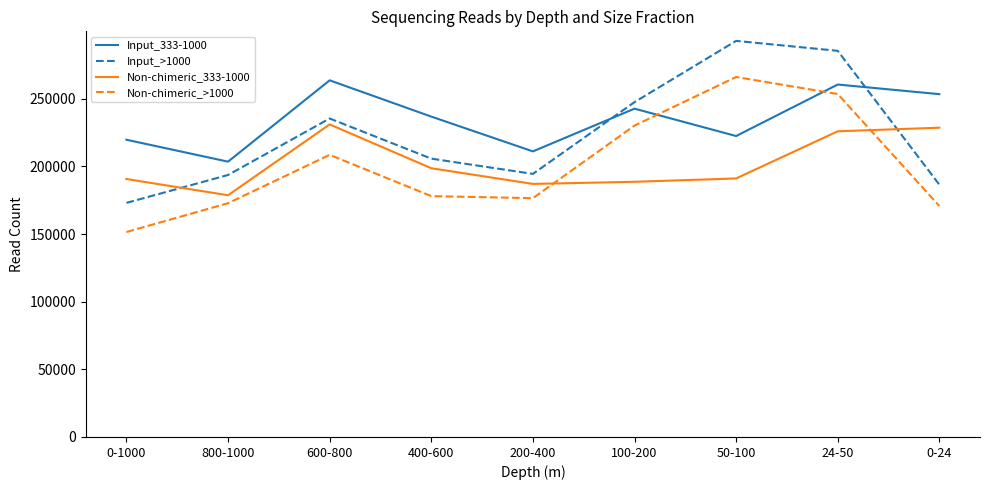

True or false: Non-chimeric_>1000 and Non-chimeric_333-1000 intersect in this chart.

True